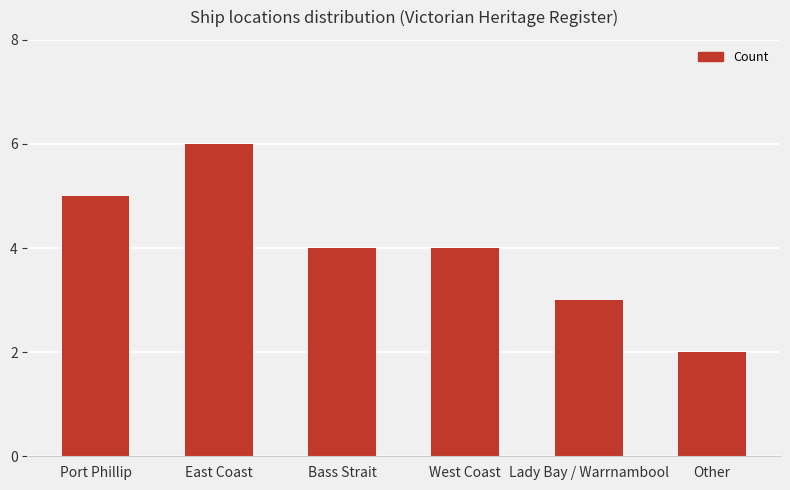

Reading right to left, list all the values displayed in this chart.

Other=2	Lady Bay / Warrnambool=3	West Coast=4	Bass Strait=4	East Coast=6	Port Phillip=5